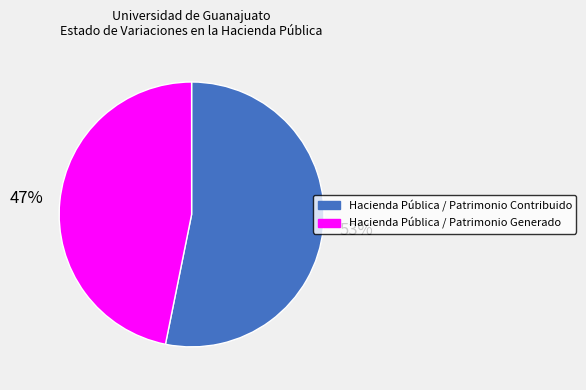

What is the largest slice in the pie chart?

Hacienda Pública / Patrimonio Contribuido